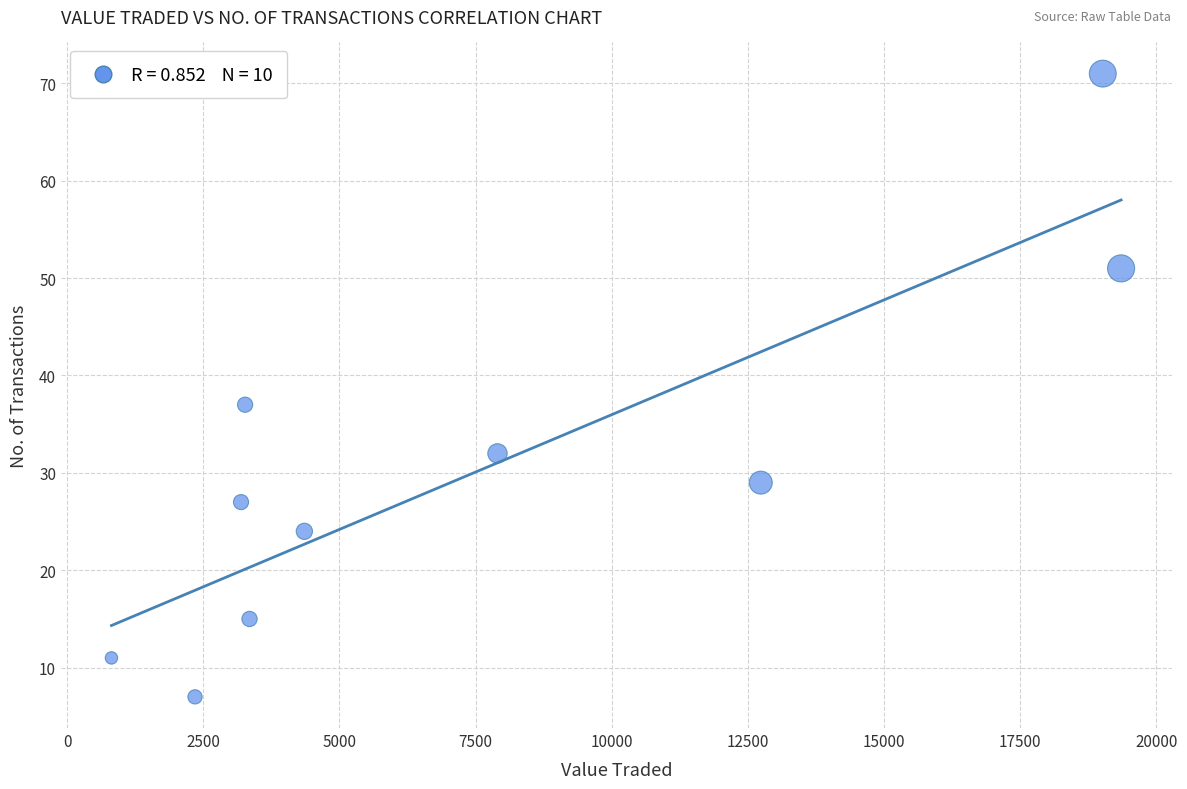

What Y value in the scatter plot is closest to 39?

37